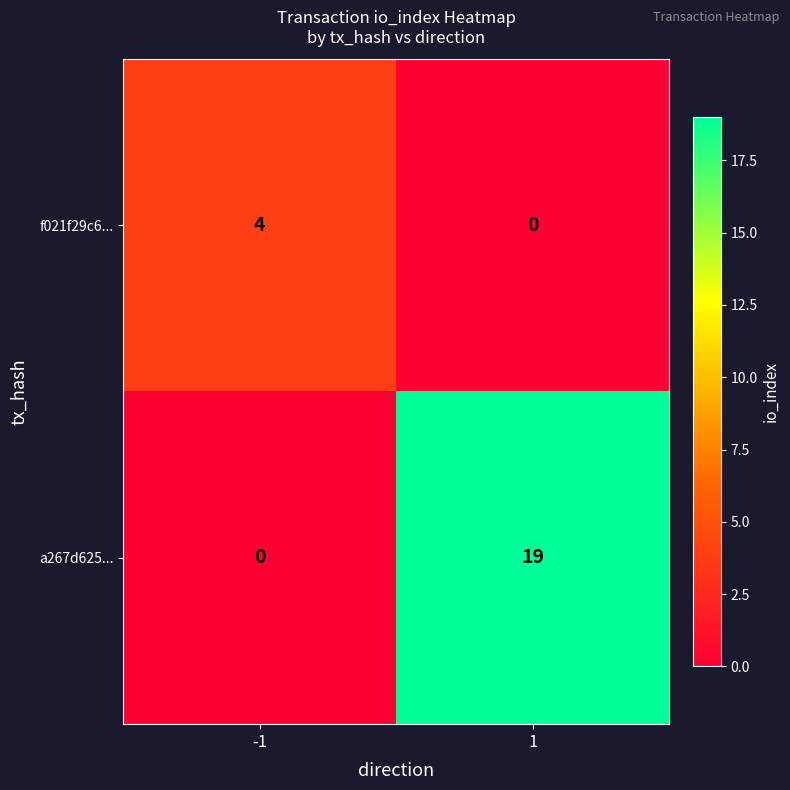

What is the sum of the a267d625... values at 1 and -1?

19